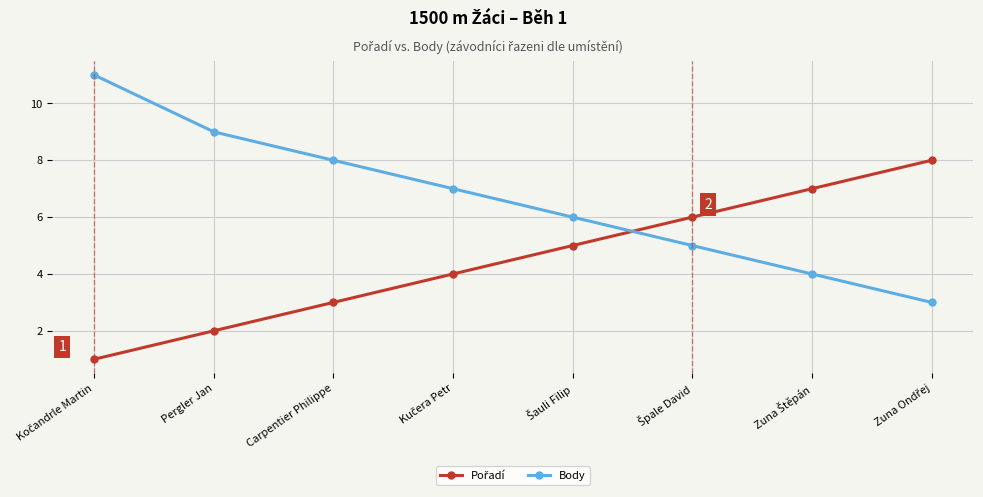

Count the Body values in the range 5 to 9.

5